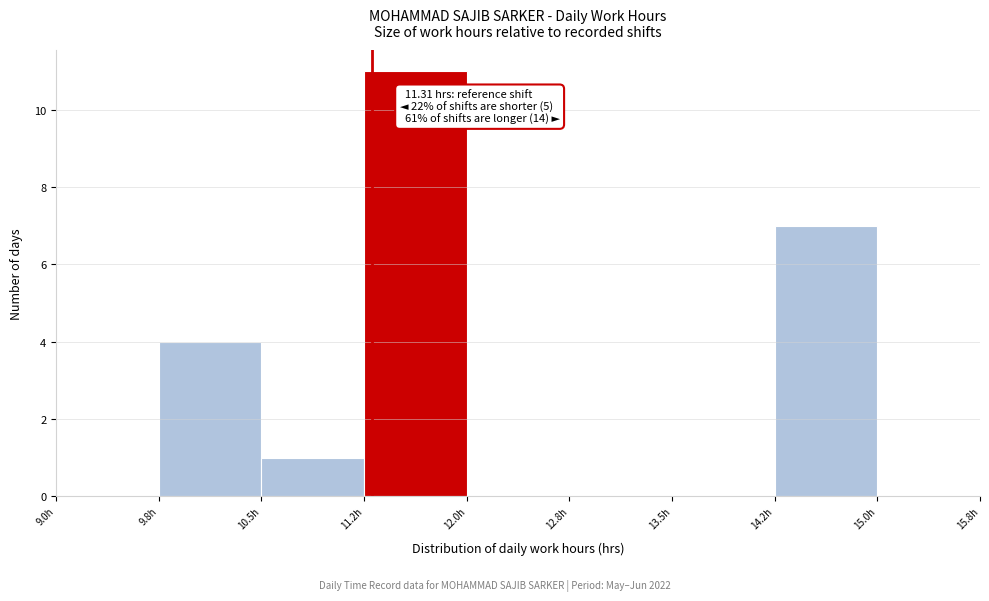

Over which range of the x-axis is the bar tallest?

11.25 to 12.00